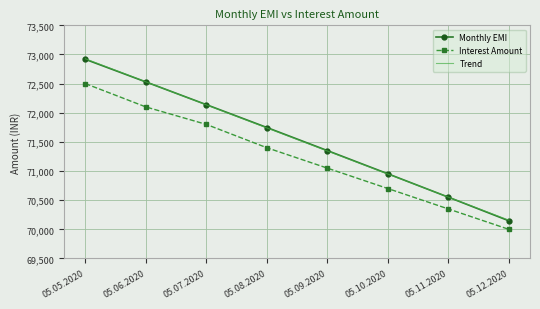

Where is Monthly EMI nearest to the value 71531?

05.09.2020